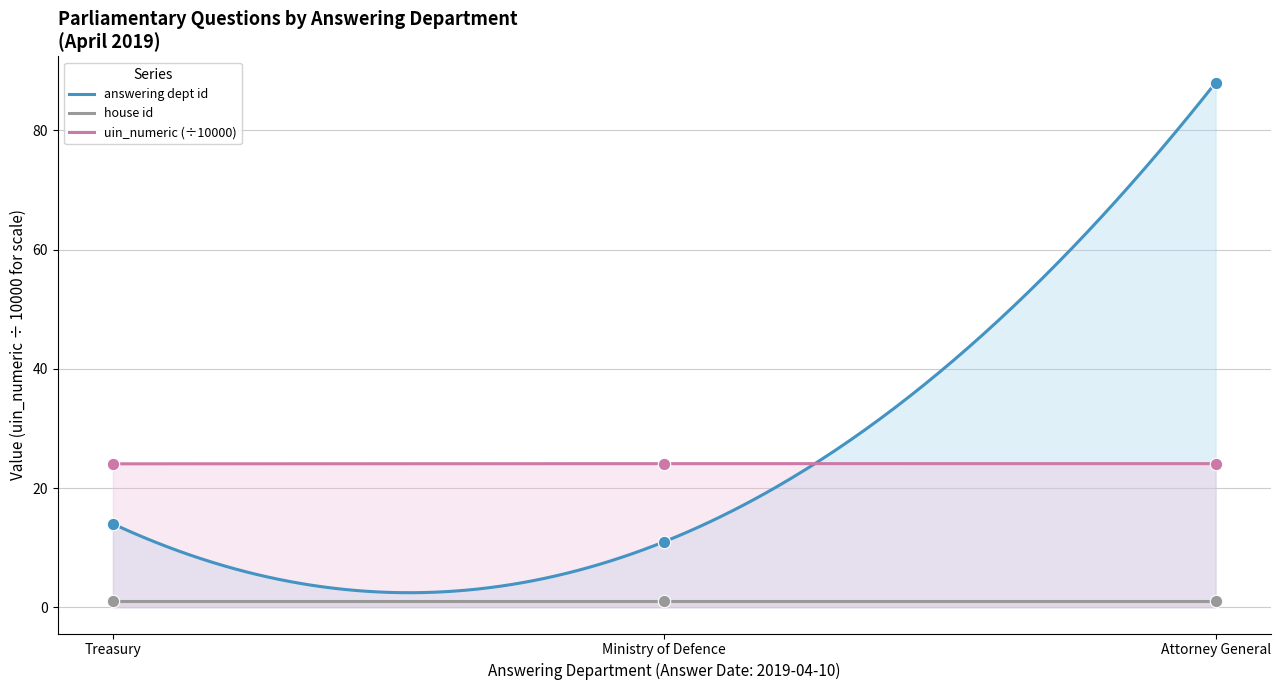

Is it true that uin_numeric (÷10000) equals 24.1 at Attorney General?

True